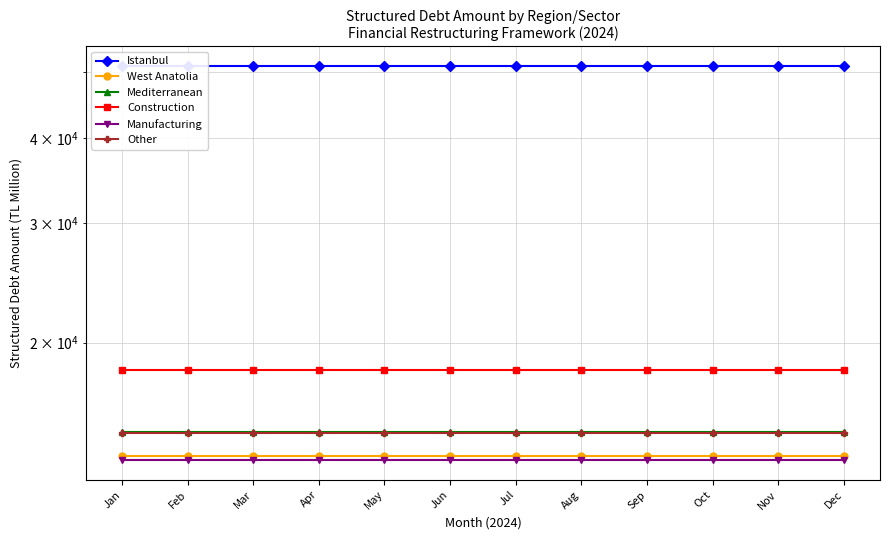

Count the number of data series in this chart.

6